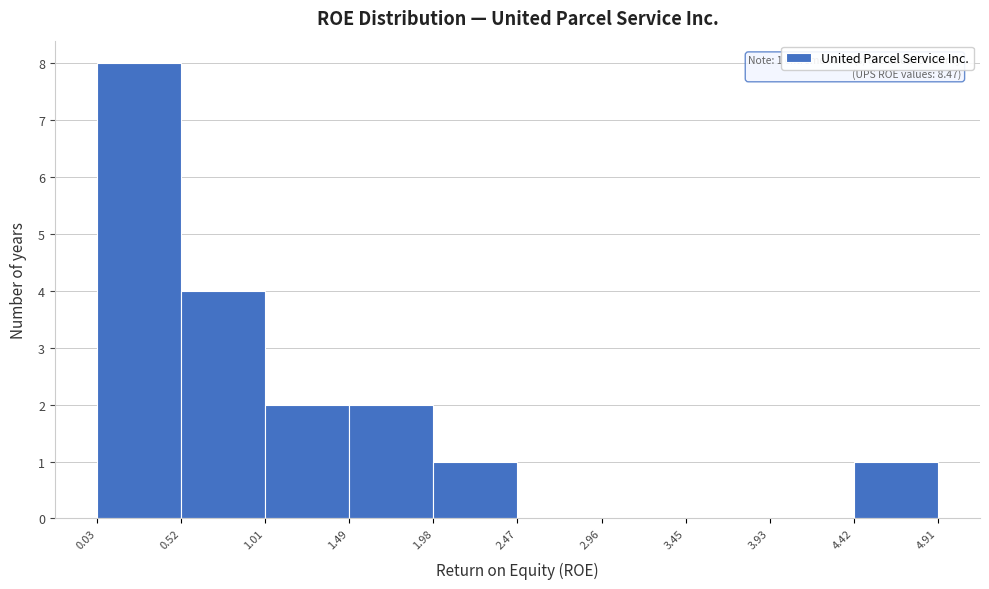

Over which range of the x-axis is the bar tallest?

0.03 to 0.52